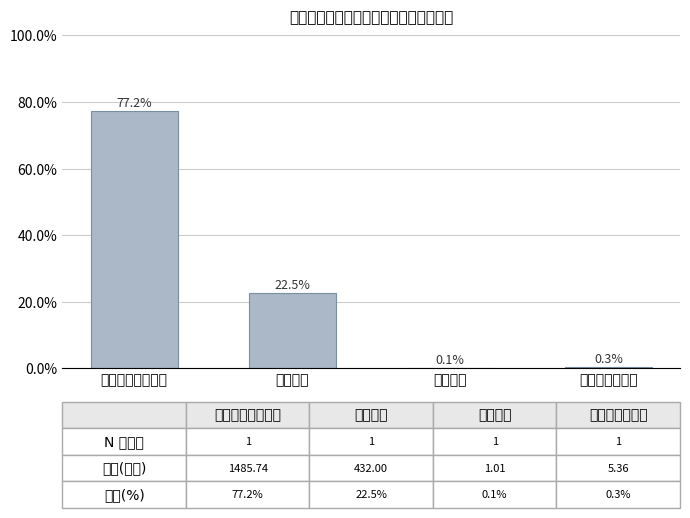

What is the greatest value displayed?

77.2